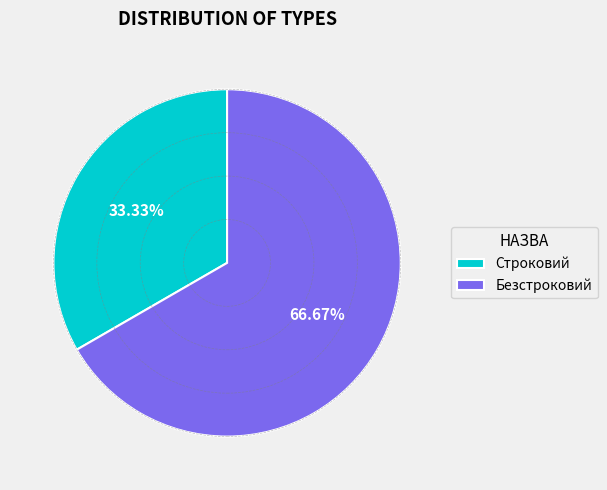

What is the ratio of the value at Строковий to the value at Безстроковий?

0.5